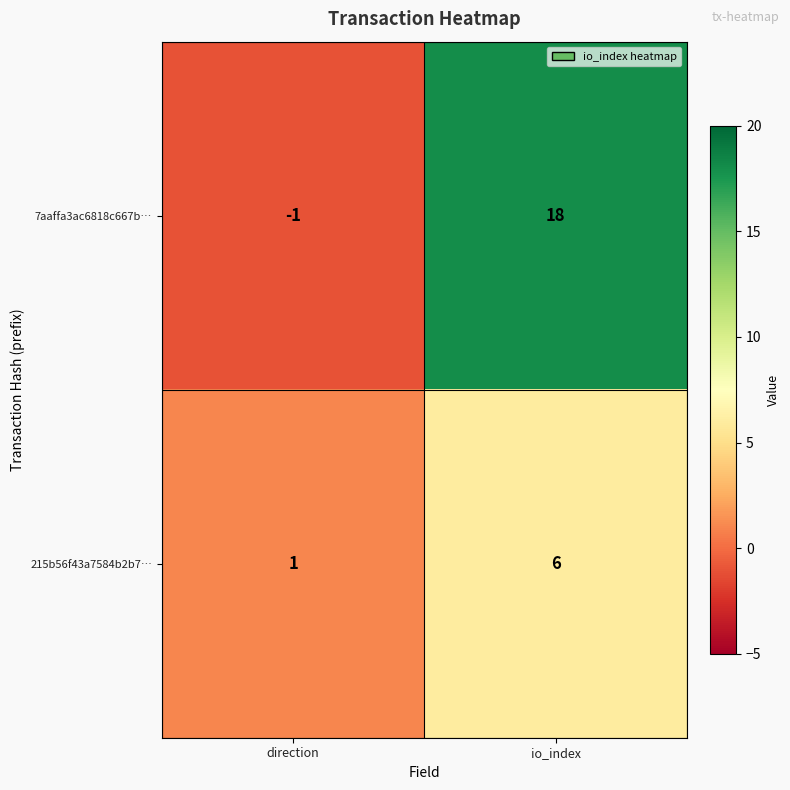

What is the sum of all 215b56f43a7584b2b7… values?

7